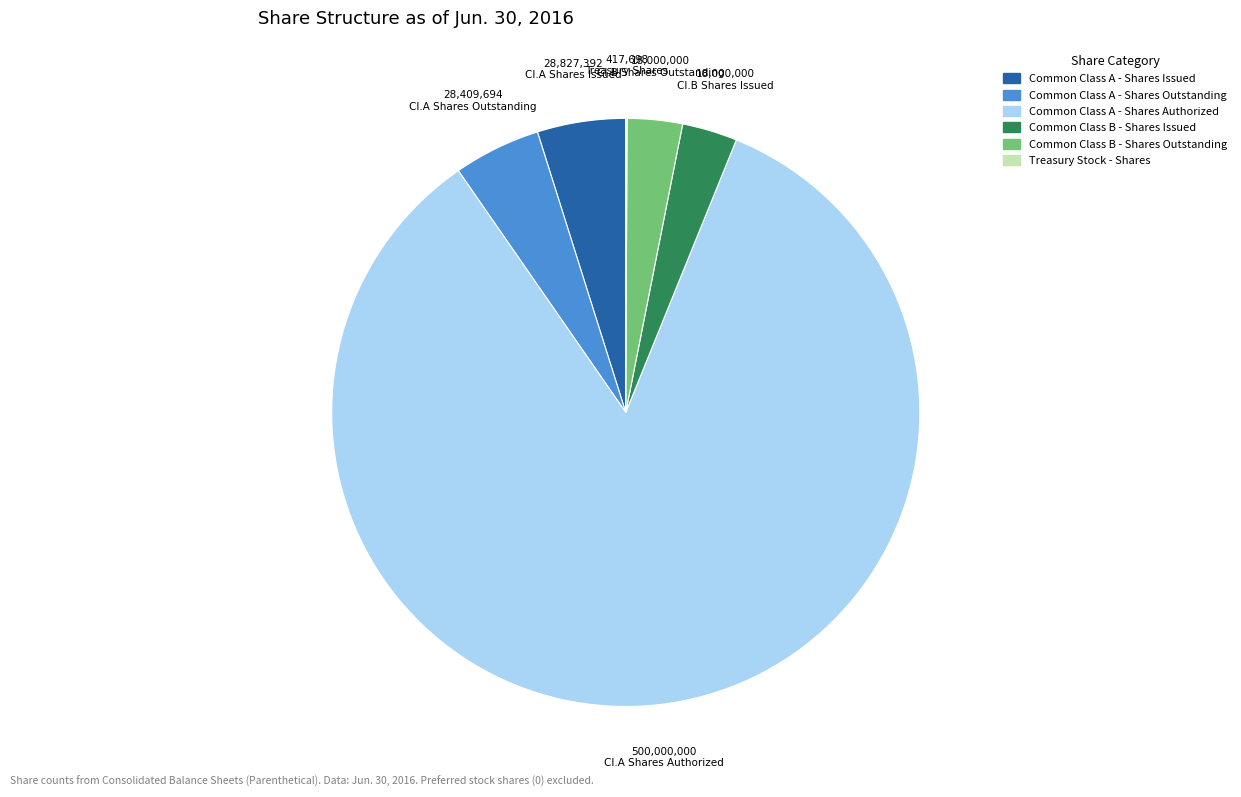

Approximately how many times larger is the value at Common Class A - Shares Issued compared to Common Class B - Shares Outstanding?

1.6